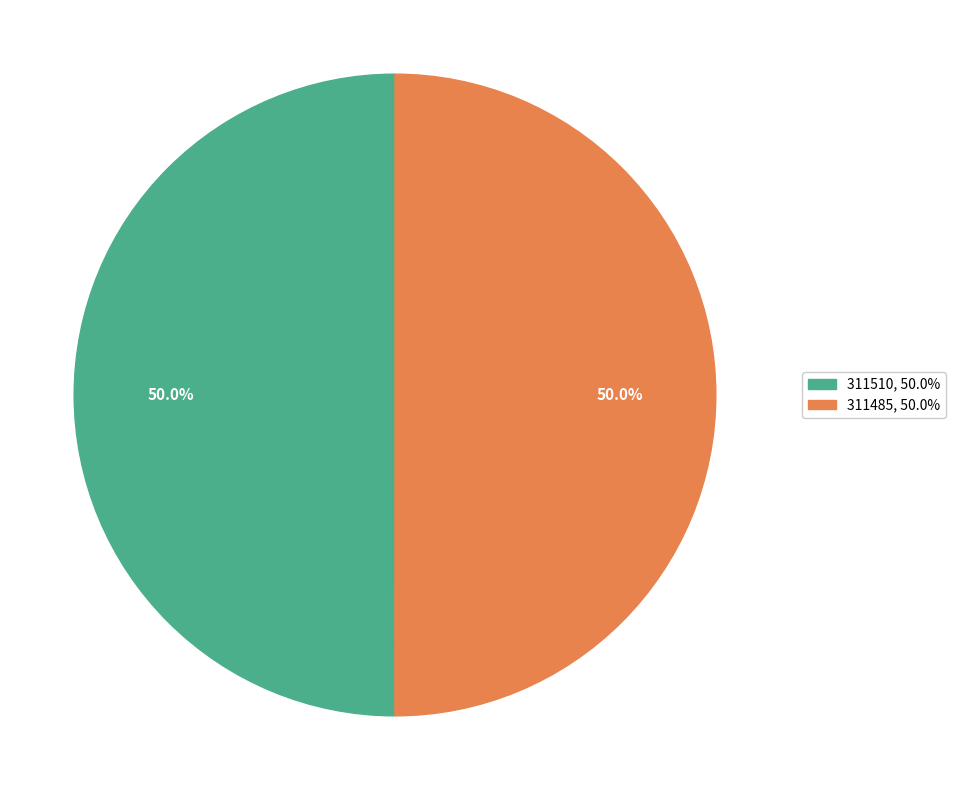

Is the sum of 311510 and 311485 greater than half?

Yes